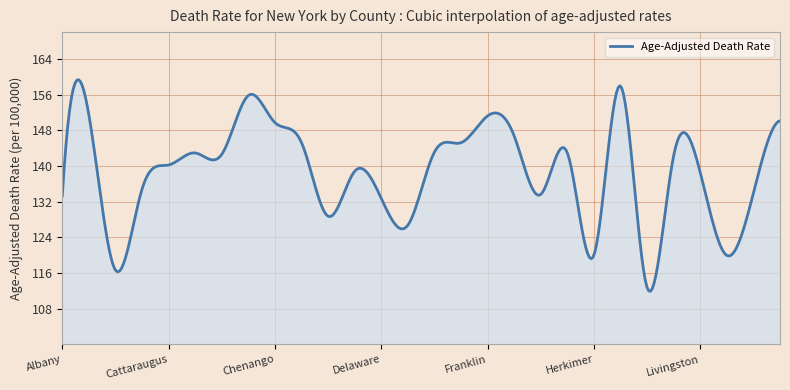

What is the difference between the maximum and minimum values?

47.5